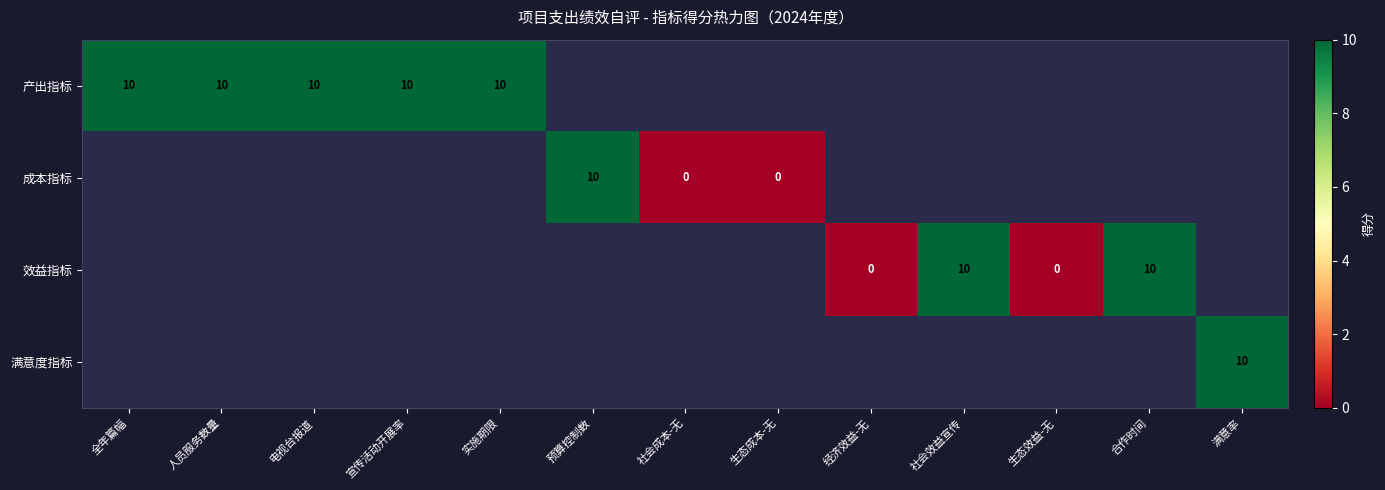

Is it true that 产出指标 equals 10 at 实施期限?

True